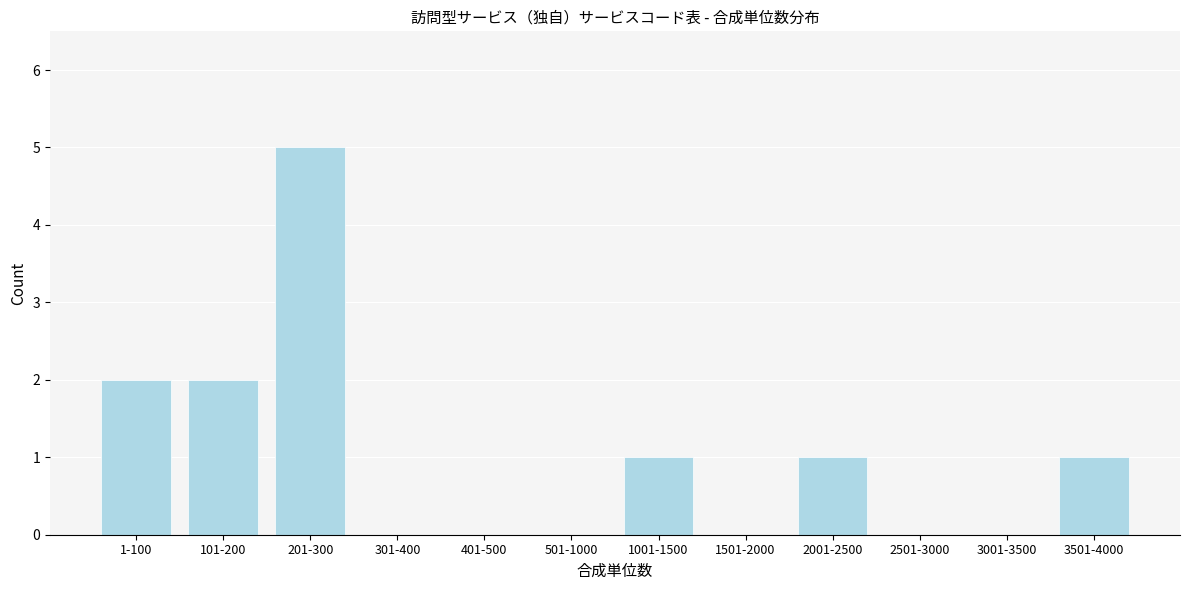

Reading right to left, extract all data points from this chart.

3501-4000=1	3001-3500=0	2501-3000=0	2001-2500=1	1501-2000=0	1001-1500=1	501-1000=0	401-500=0	301-400=0	201-300=5	101-200=2	1-100=2